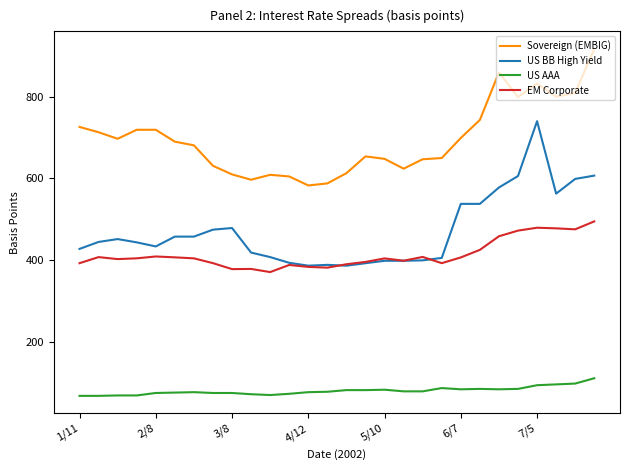

True or false: Sovereign (EMBIG) and EM Corporate intersect in this chart.

False